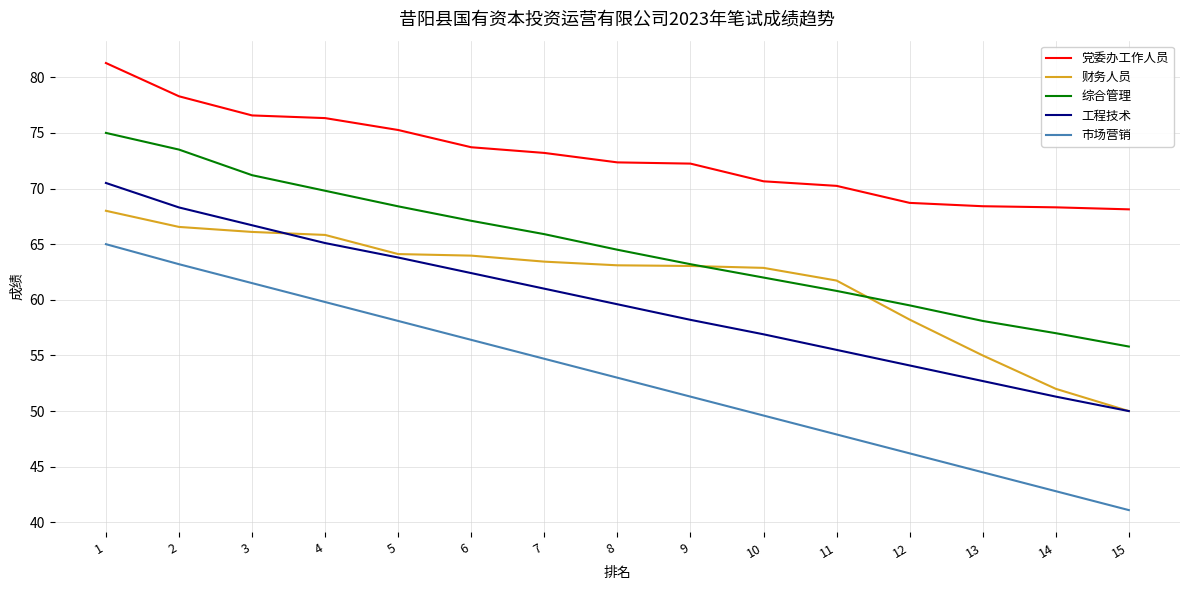

At which label is 财务人员 closest to 59?

12